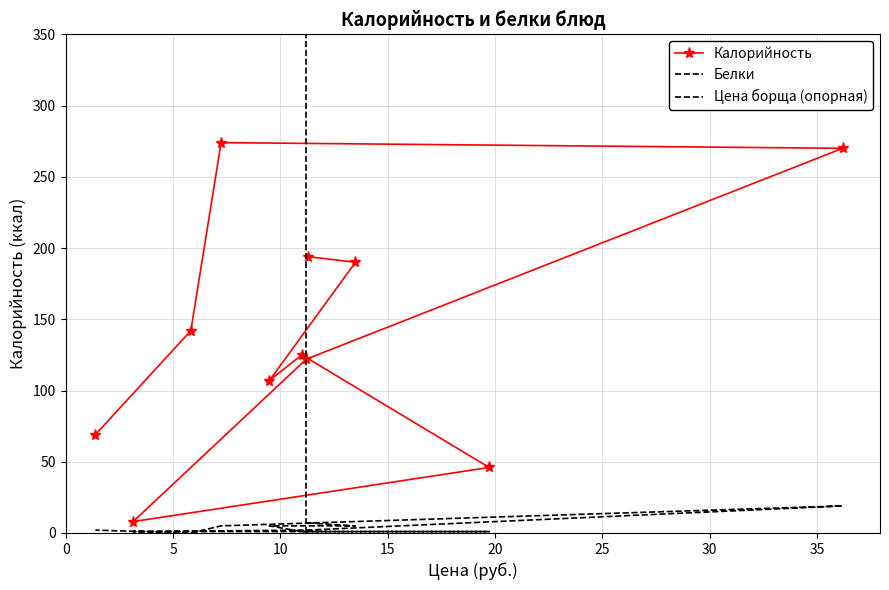

What is the highest value of the Белки series?

19